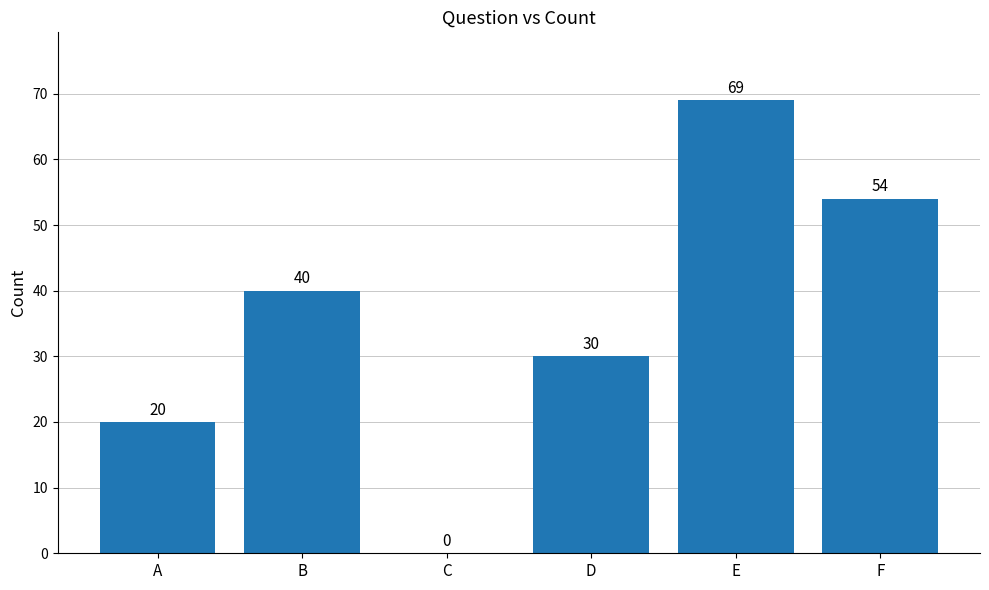

The chart shows a value of 0 at C. True or false?

True